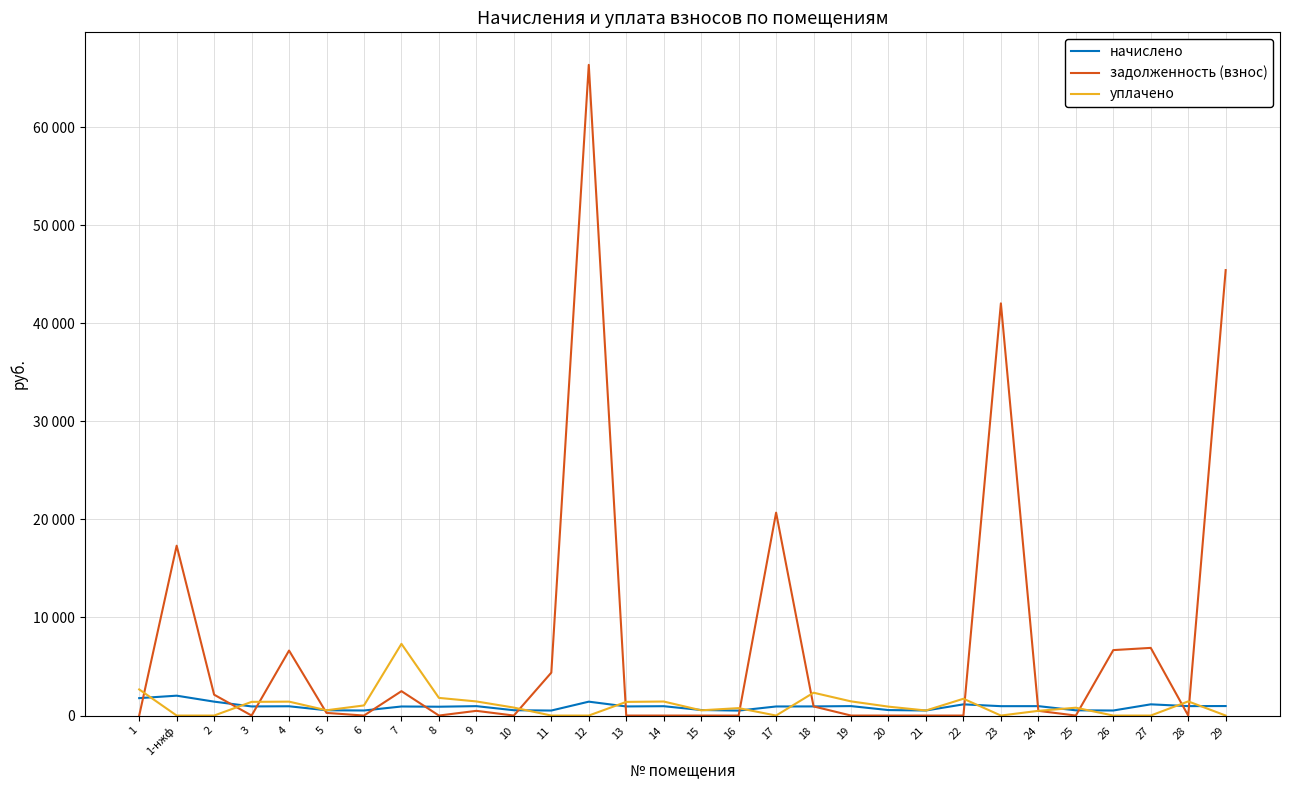

What is the difference between the уплачено values at 27 and 6?

1030.6